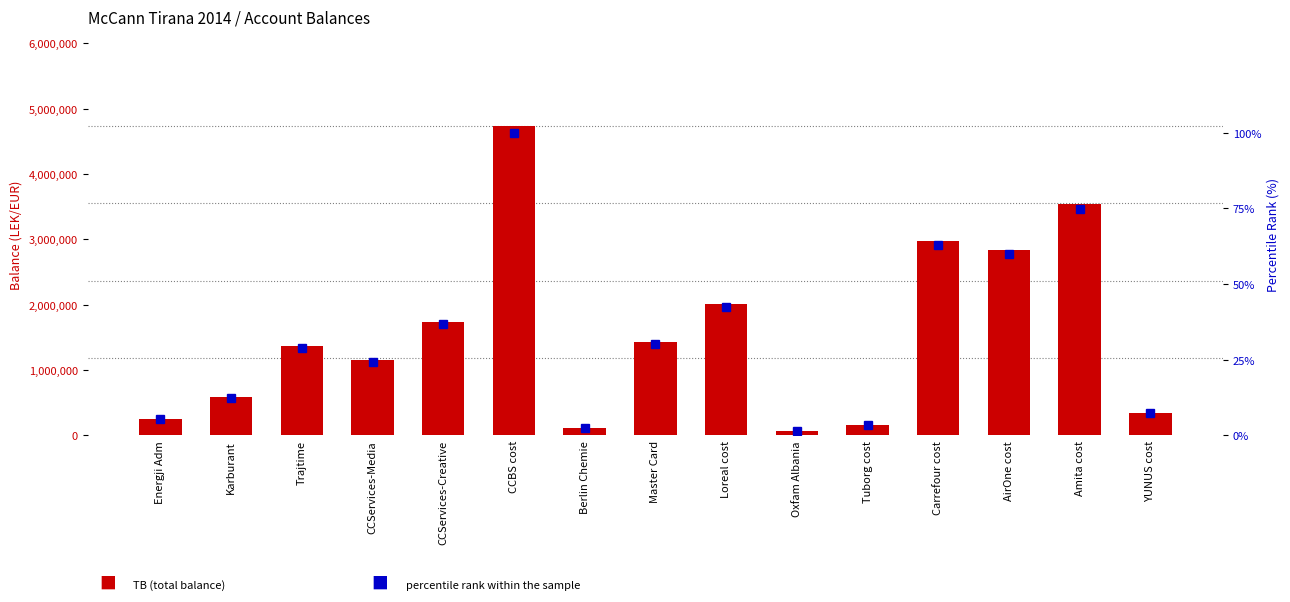

Which series has the widest spread of values?

TB (total balance)